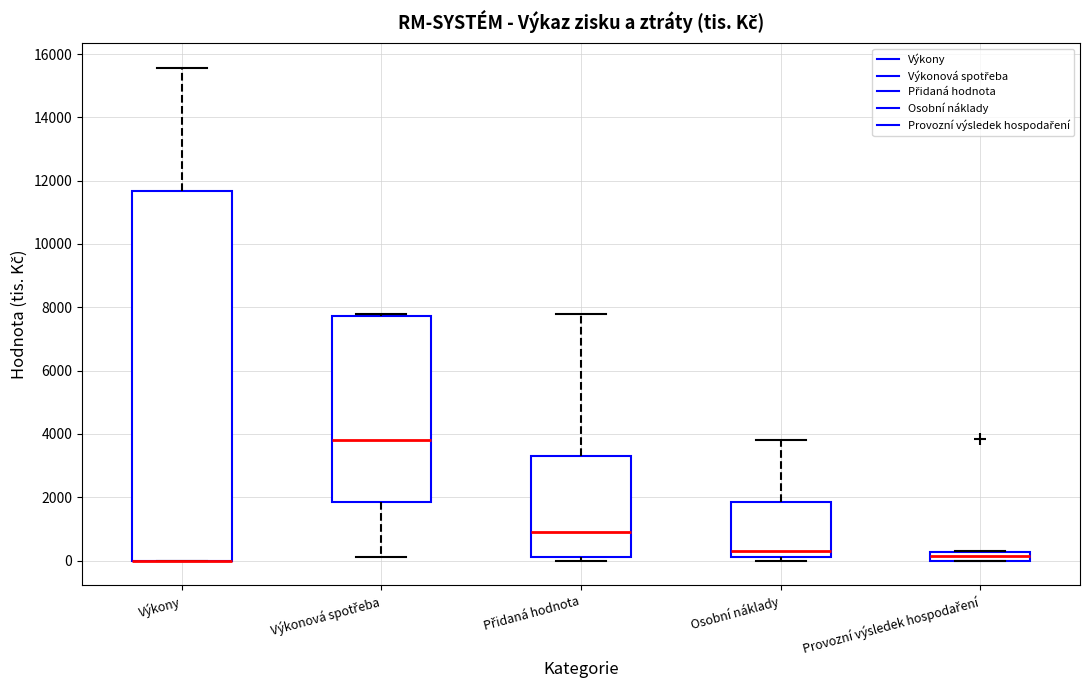

Where is the upper edge of the box for Výkony on the y-axis? The values are not printed on the chart, so give them approximately, as read against the axis.

11600